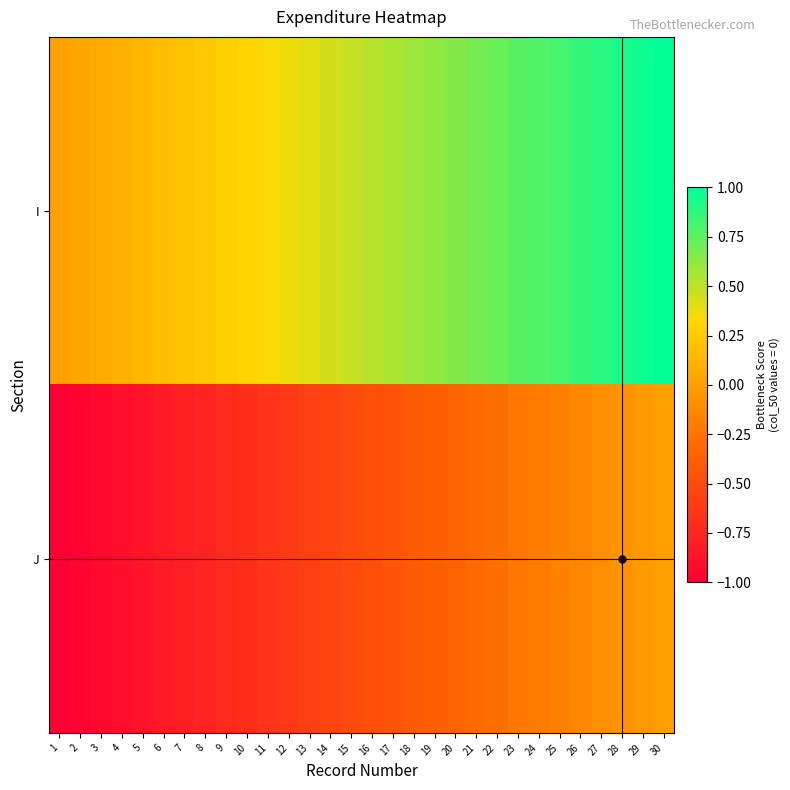

At 1, list the series in order from smallest to largest.

J, I